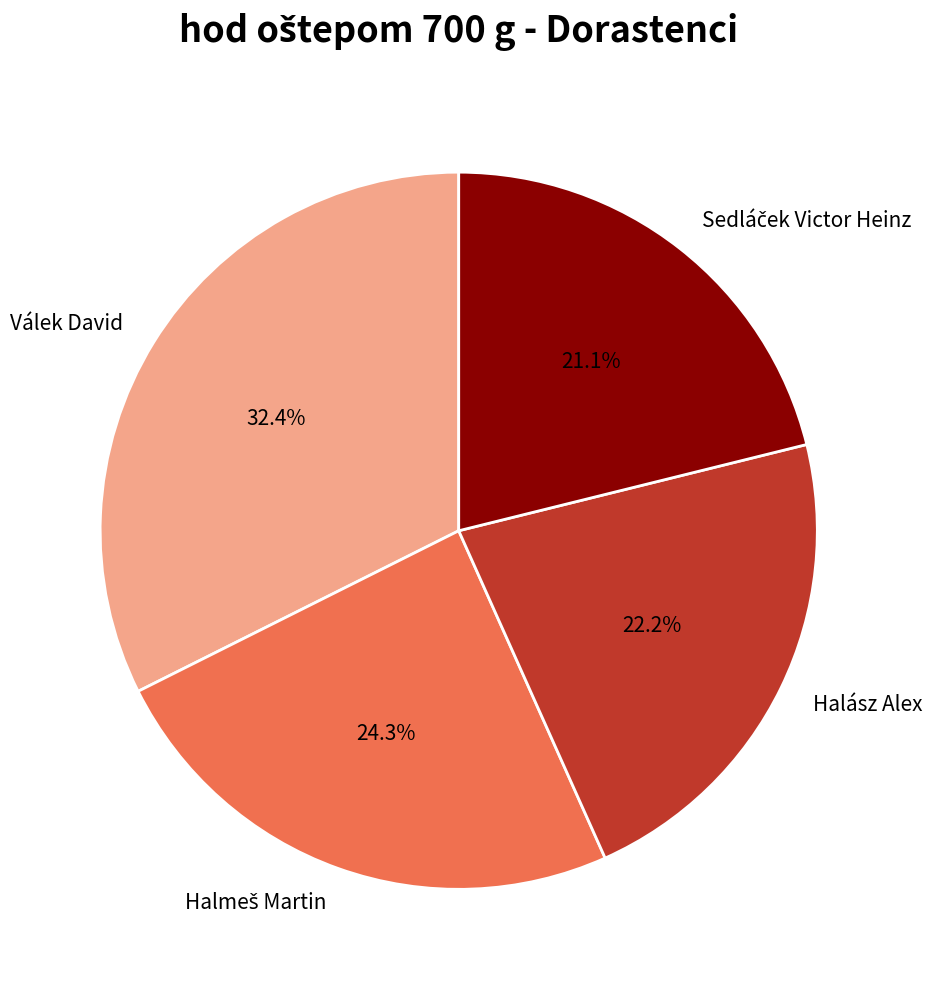

What is the largest slice in the pie chart?

Válek David